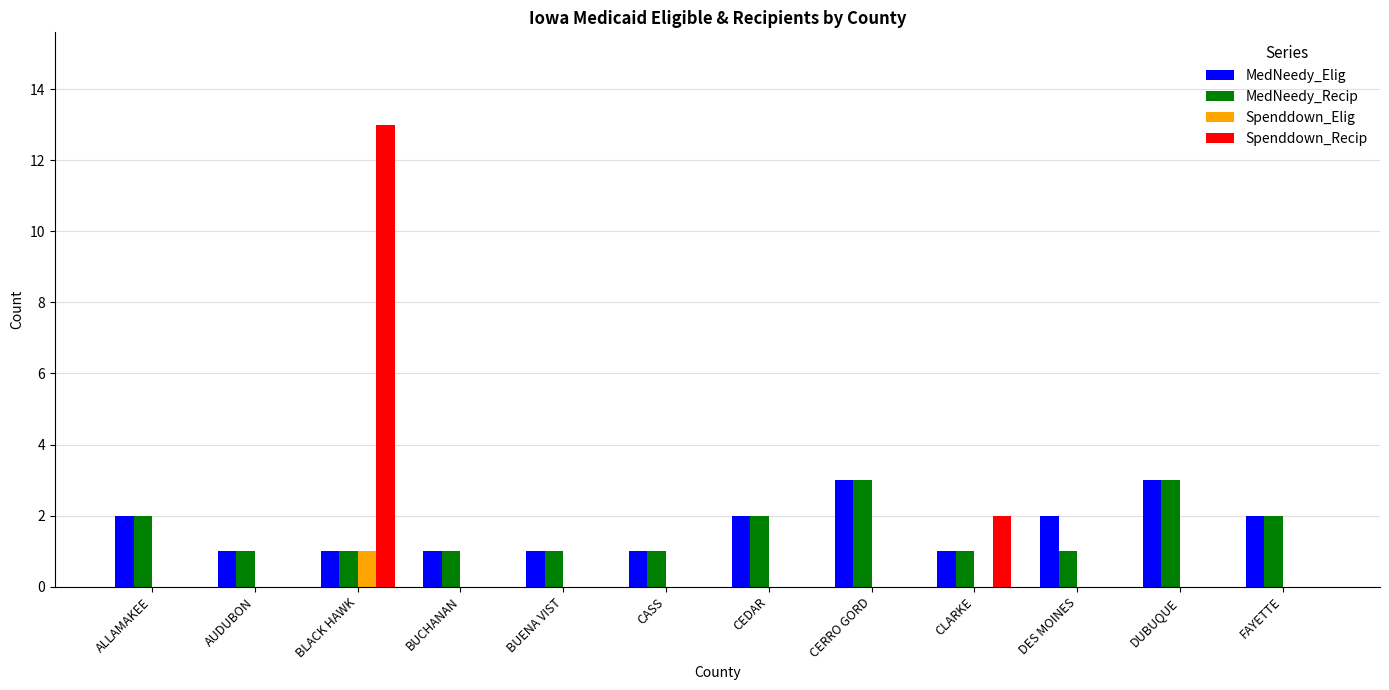

The MedNeedy_Recip series shows 0 at CLARKE. True or false?

False